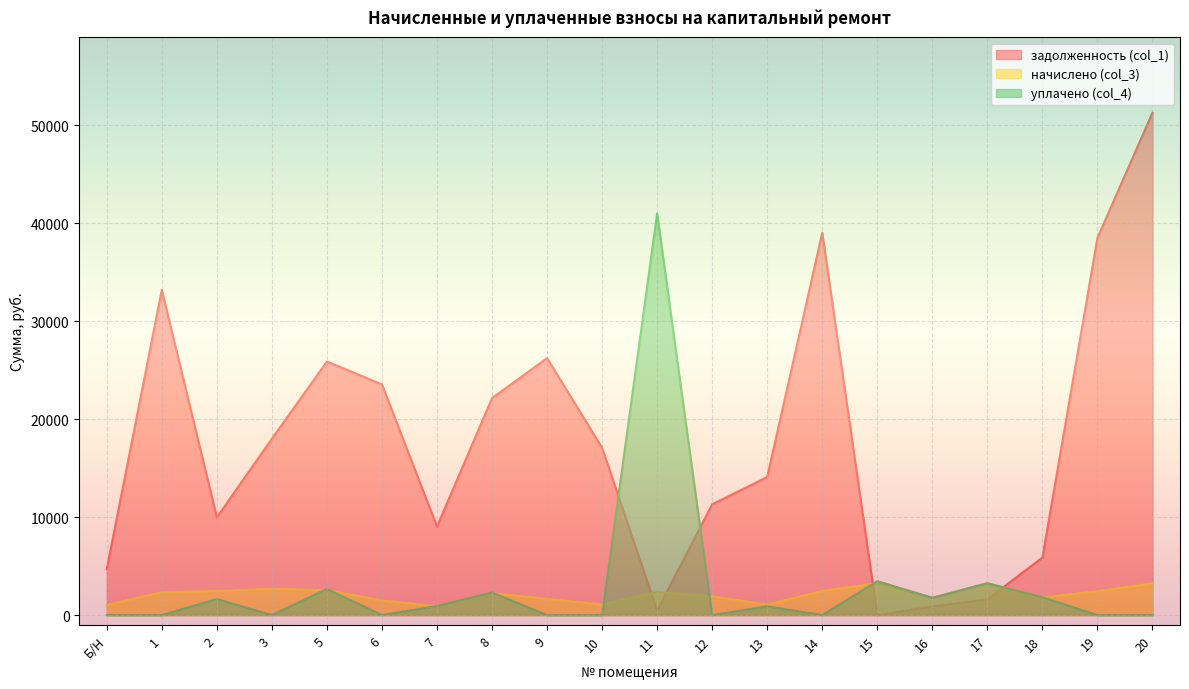

Does the chart display data point markers on the line(s)?

No